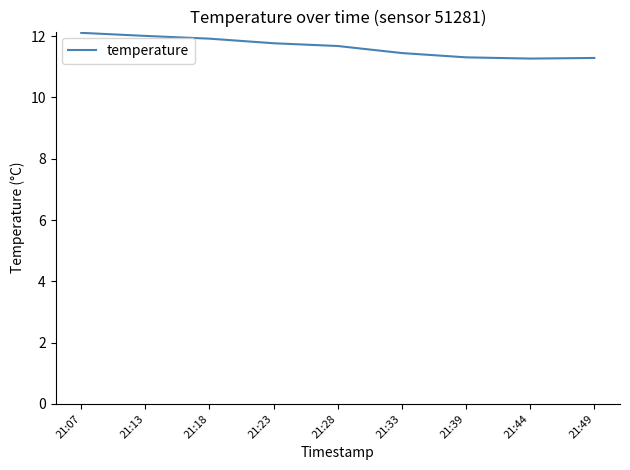

Between 21:18 and 21:33, which is larger?

21:18